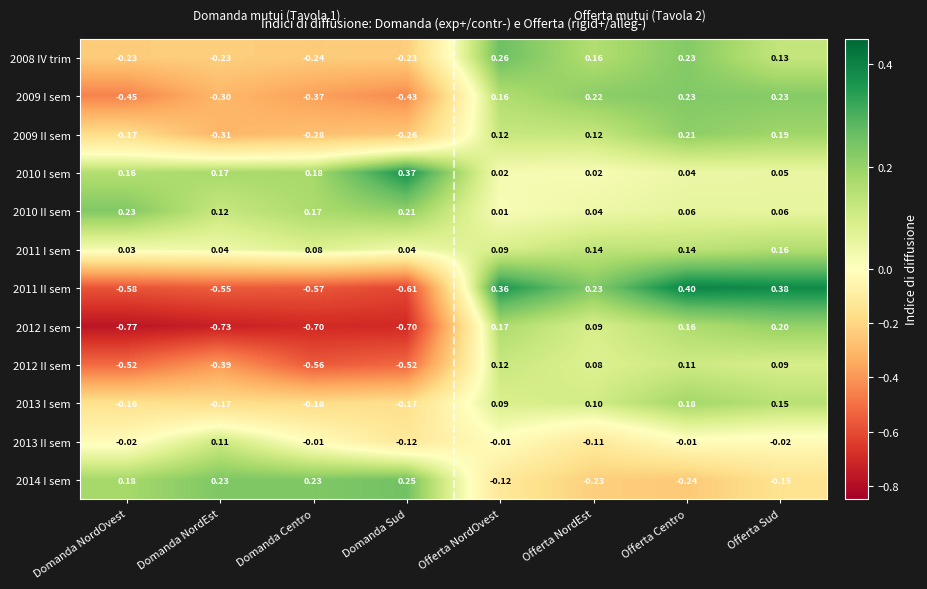

At which label does 2010 II sem reach its peak?

Domanda NordOvest